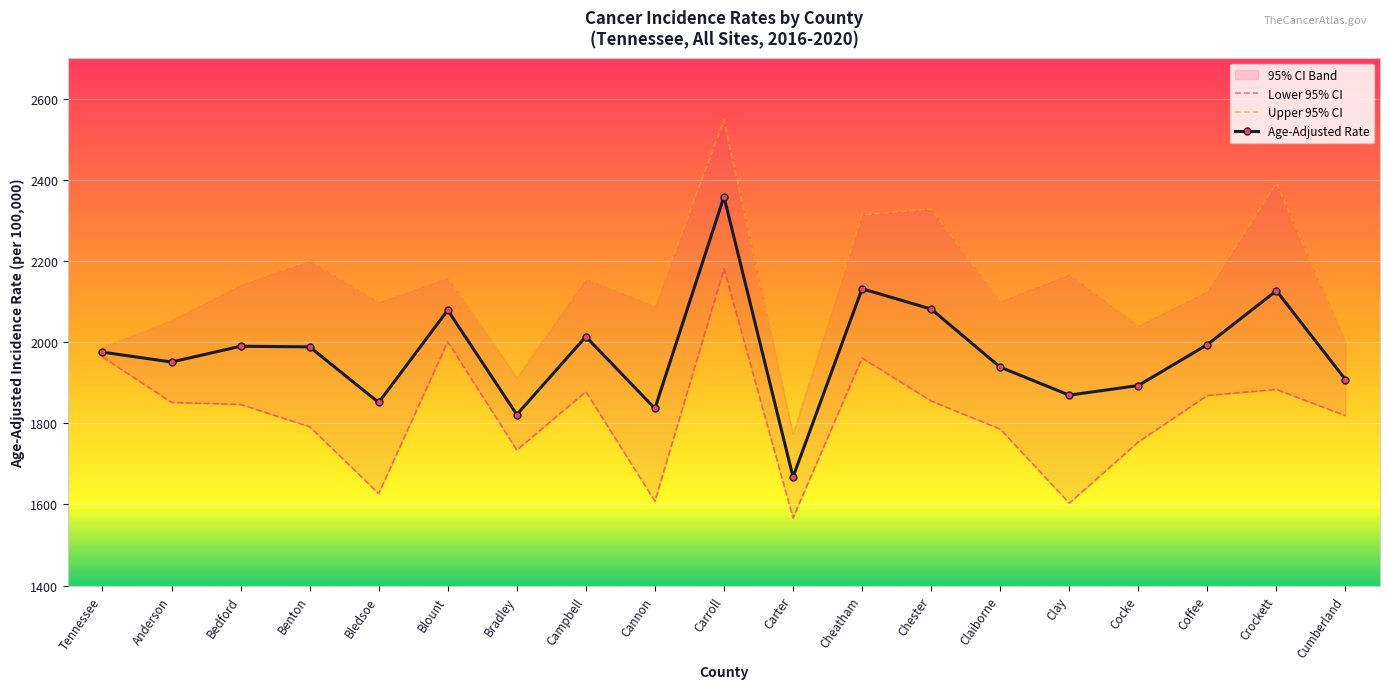

At which category does Age-Adjusted Rate reach its first local valley?

Anderson